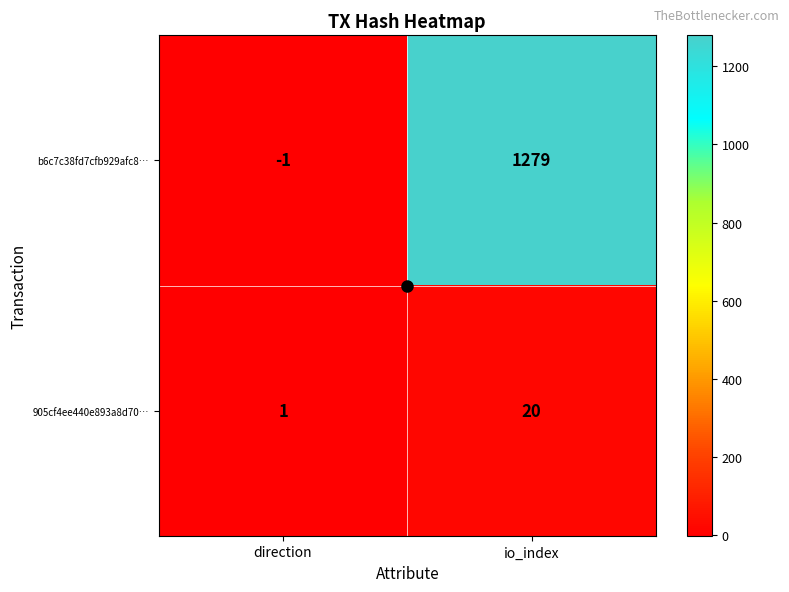

How many categories are shown in the chart?

2